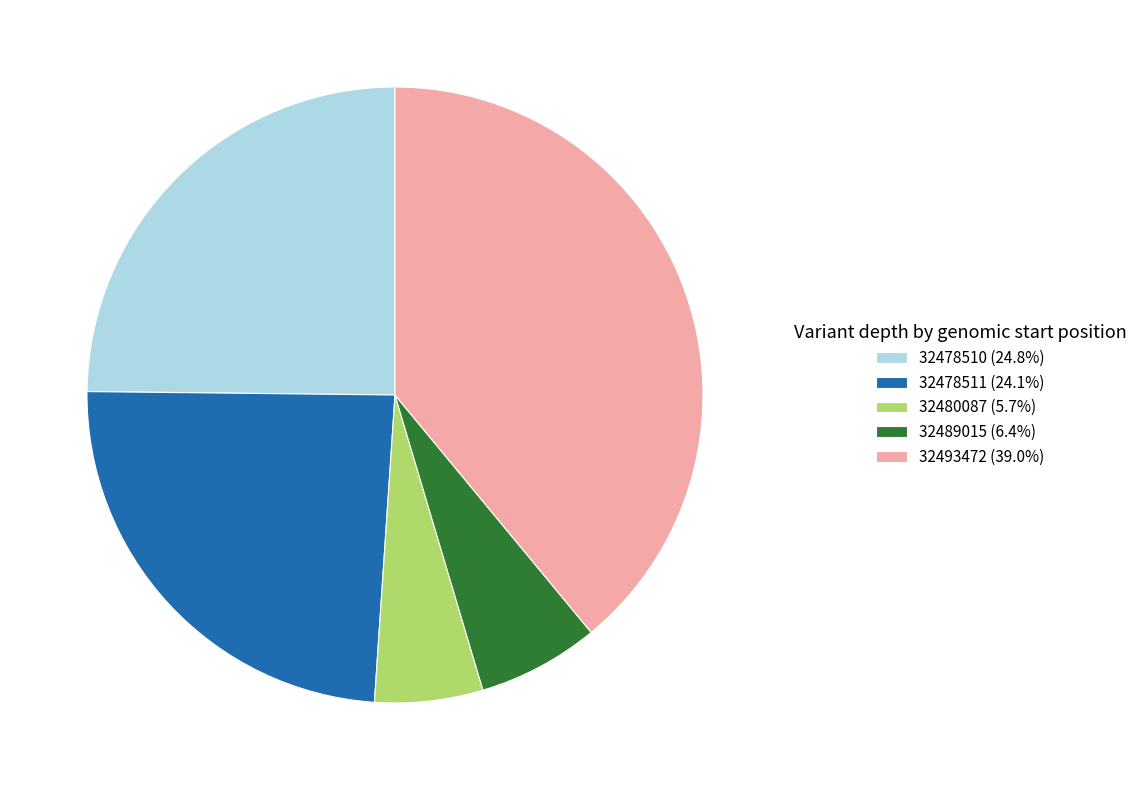

Rank the categories by value from lowest to highest.

32480087, 32489015, 32478511, 32478510, 32493472